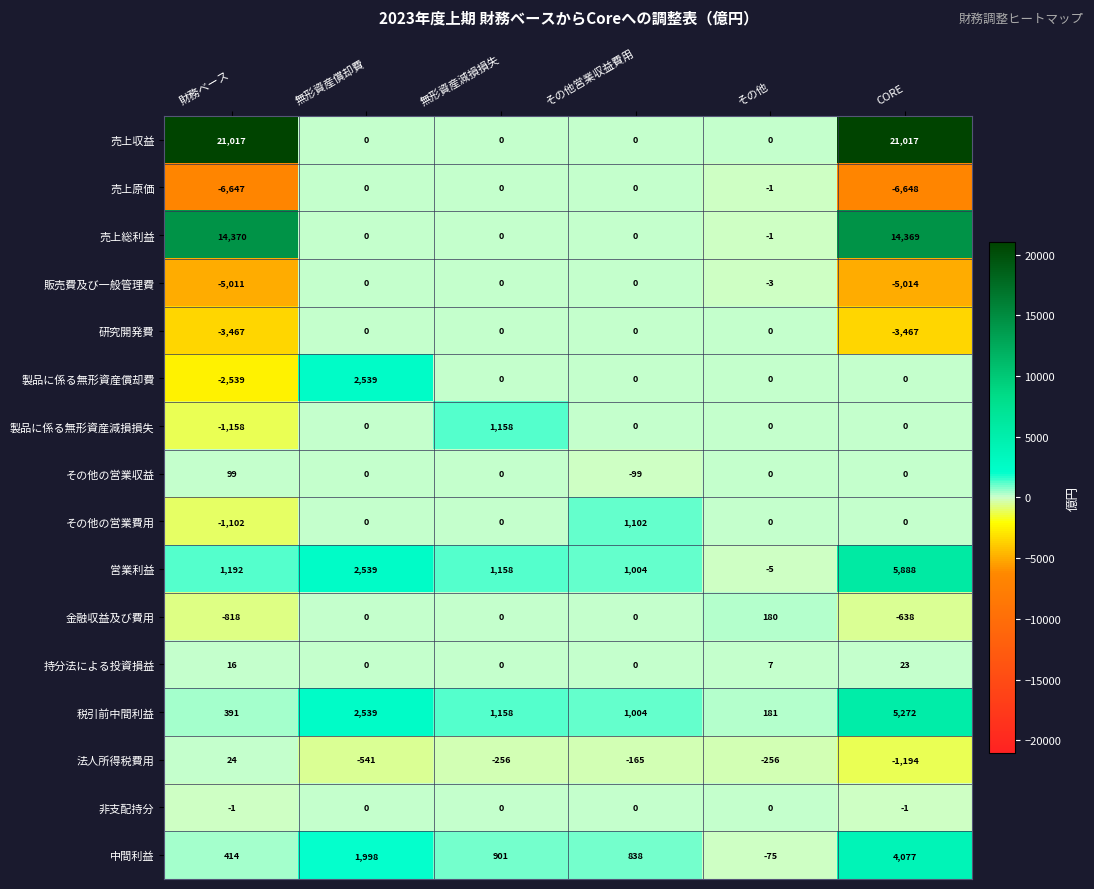

What is the difference between the second highest and minimum values in the 中間利益 series?

2073